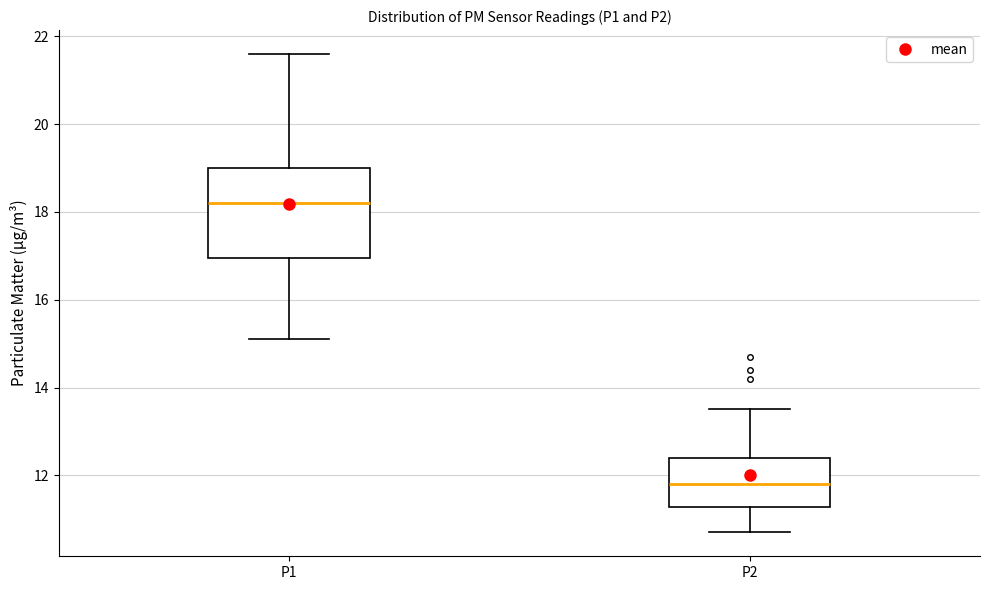

Where does the lower whisker of the box for P1 end on the y-axis? The values are not printed on the chart, so give them approximately, as read against the axis.

15.2